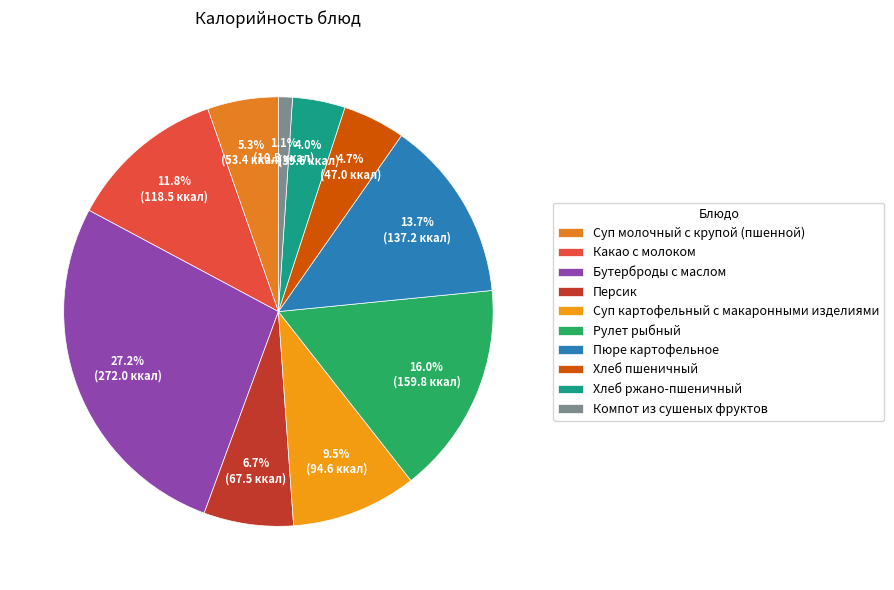

What percentage do Бутерброды с маслом and Суп молочный с крупой (пшенной) together represent?

32.5%